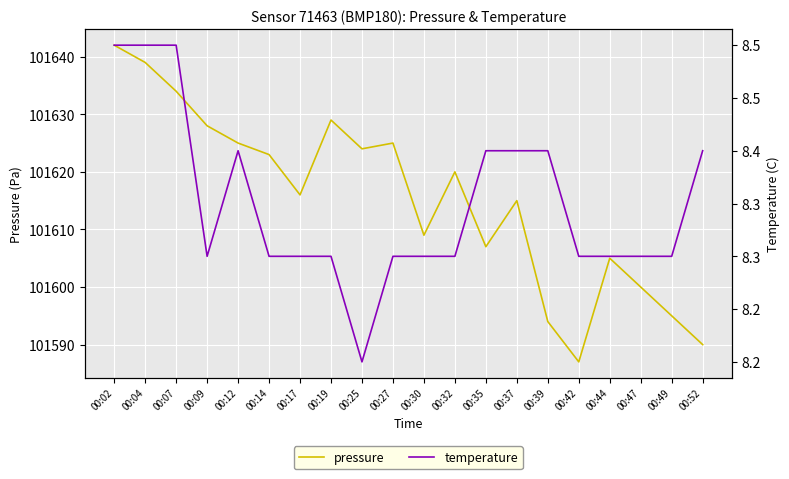

What is the sum of all temperature values?

167.0